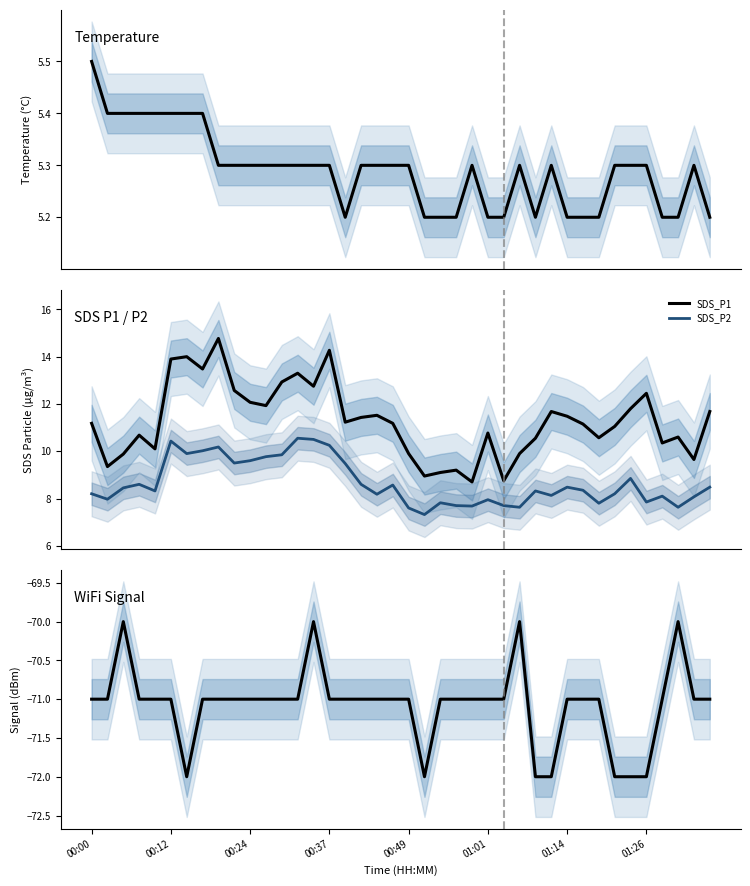

What is the minimum value for SDS_P1?

8.7